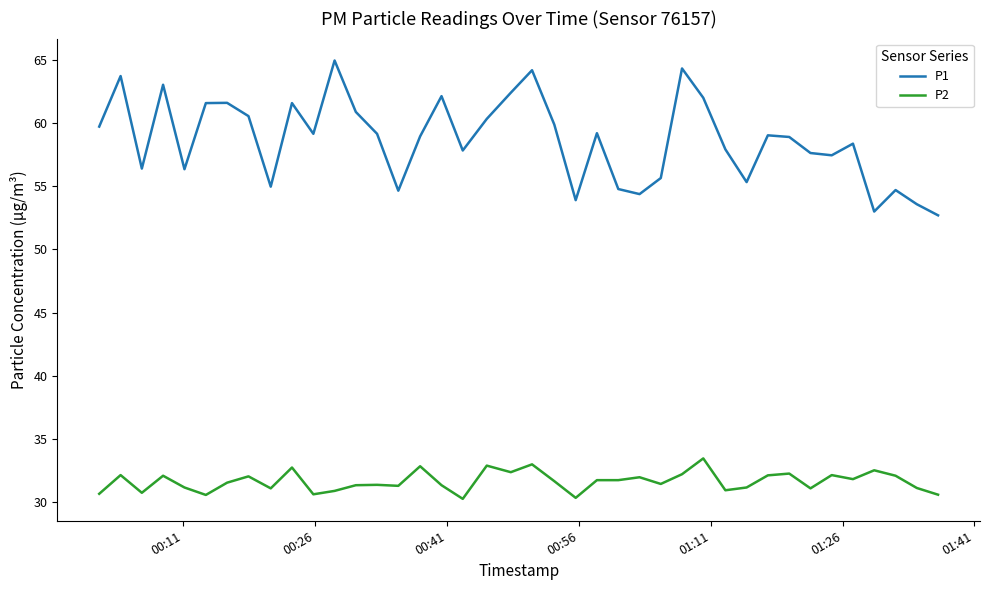

What is the minimum value for P2?

30.3